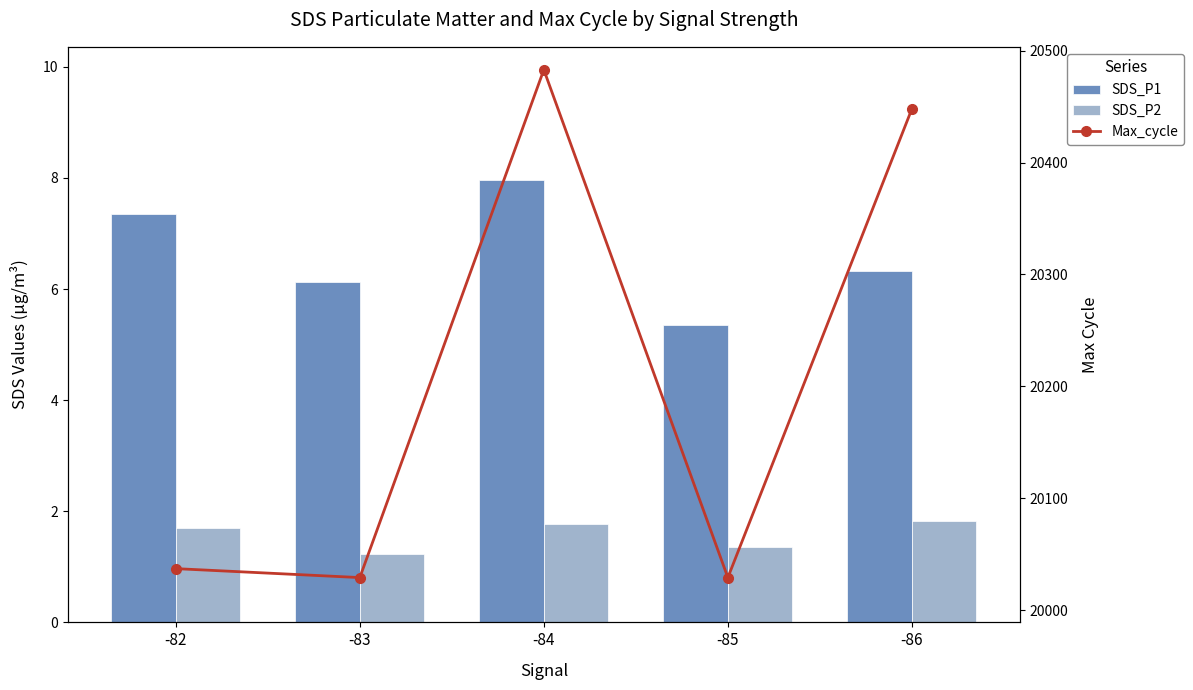

What is the difference between the SDS_P1 values at -83 and -85?

0.8